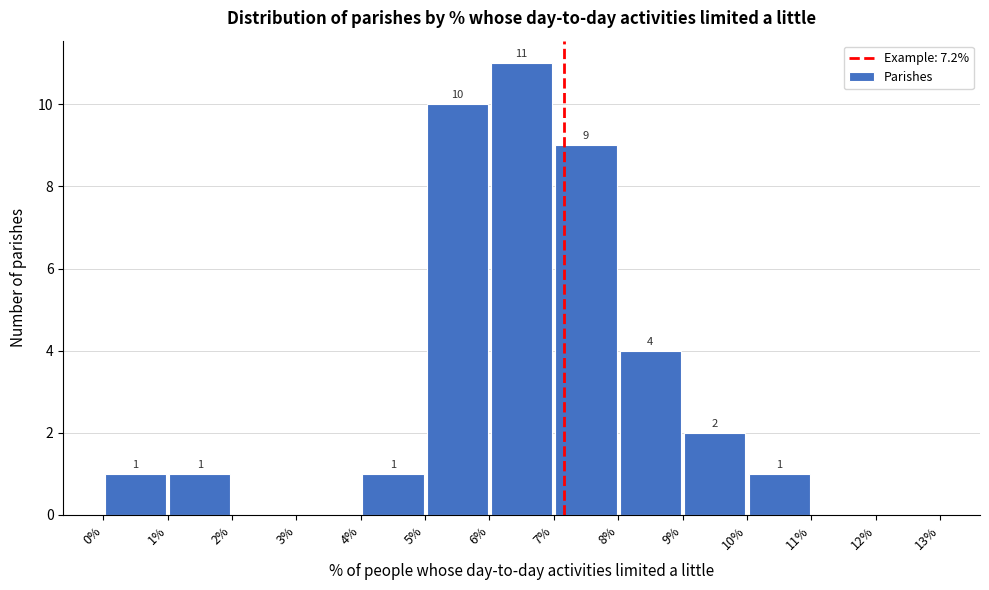

Which range on the x-axis has the tallest bar?

6% to 7%